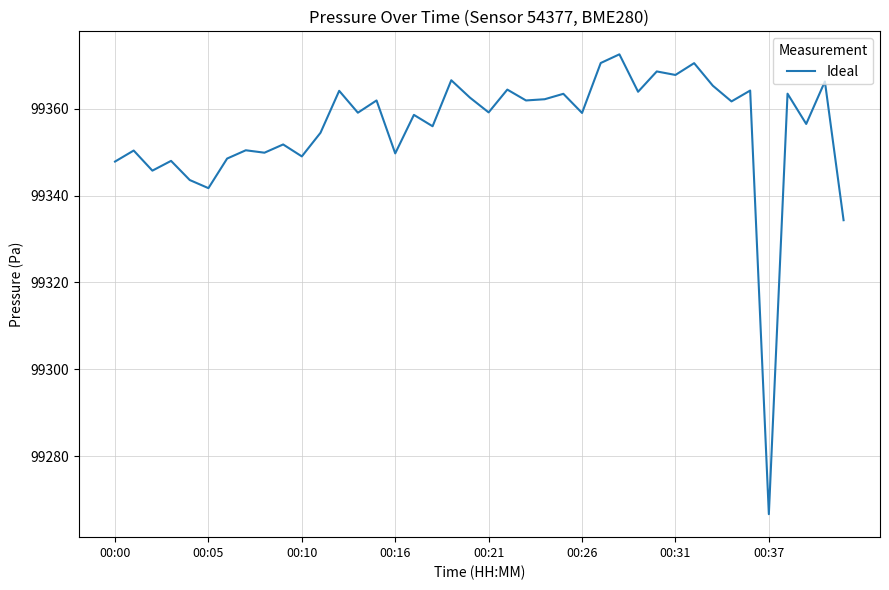

What is the maximum value shown in the chart?

99372.5